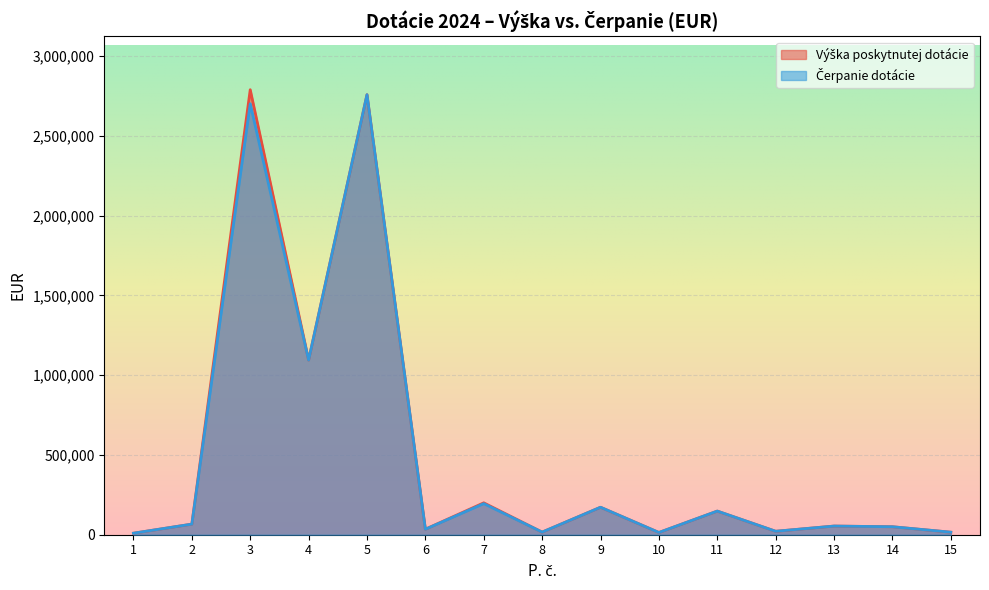

What are all the series names shown in the legend?

Výška poskytnutej dotácie, Čerpanie dotácie